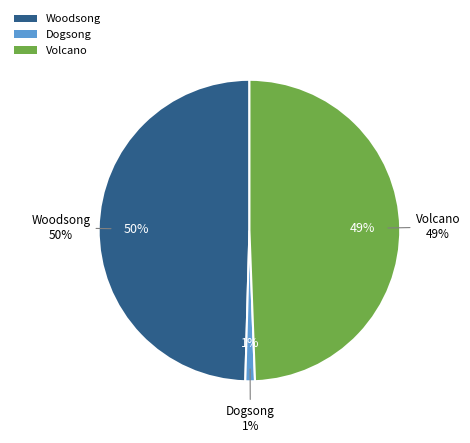

What percentage is the Woodsong
9781416939399 slice, to the nearest percent?

50%